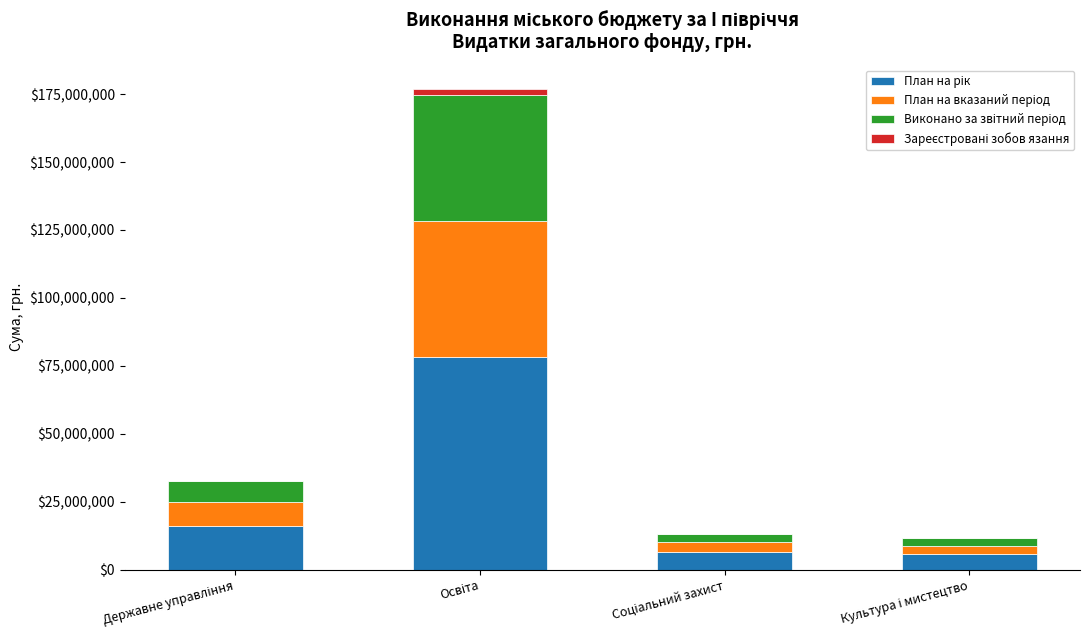

What is the sum of all Зареєстровані зобов язання values?

2216649.7